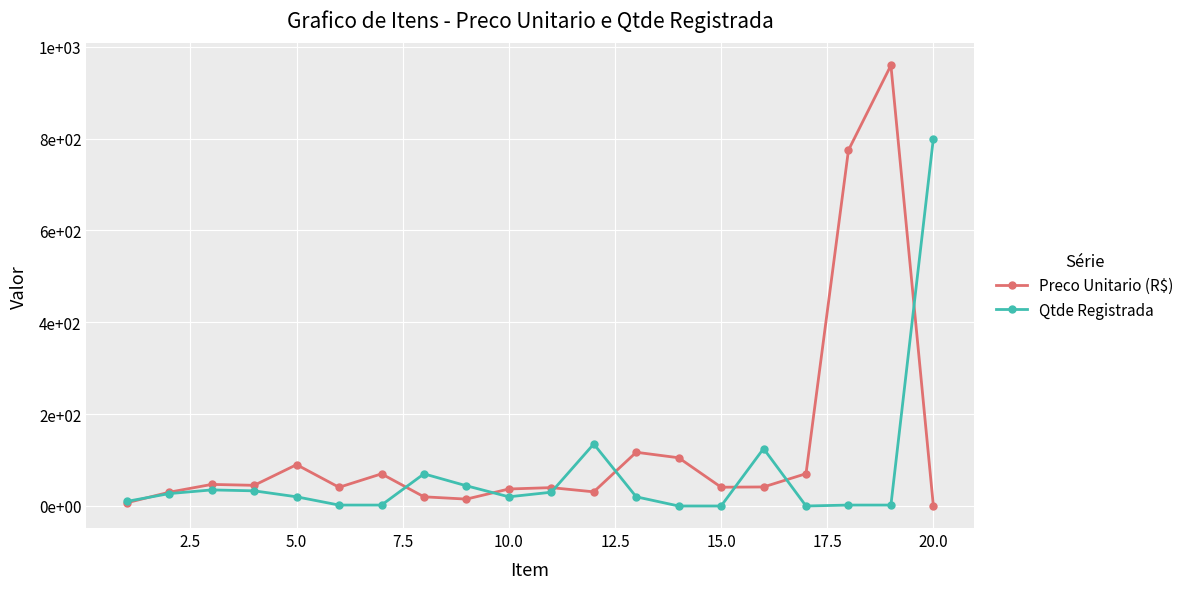

What is the difference between the maximum and minimum values in the Preco Unitario (R$) series?

959.0